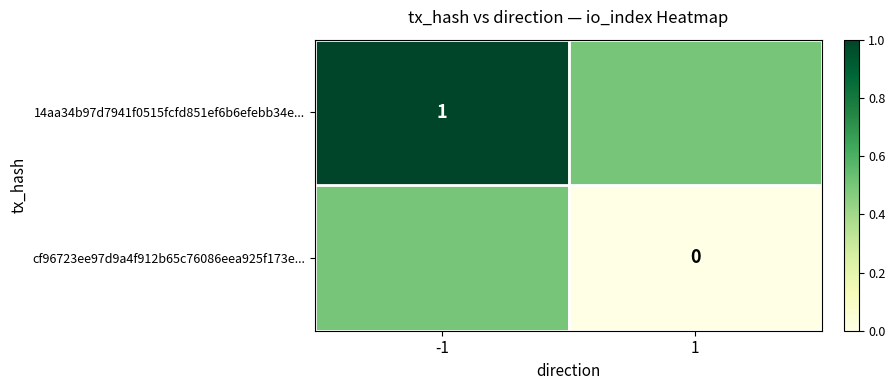

What is the total value across all series at -1?

1.5